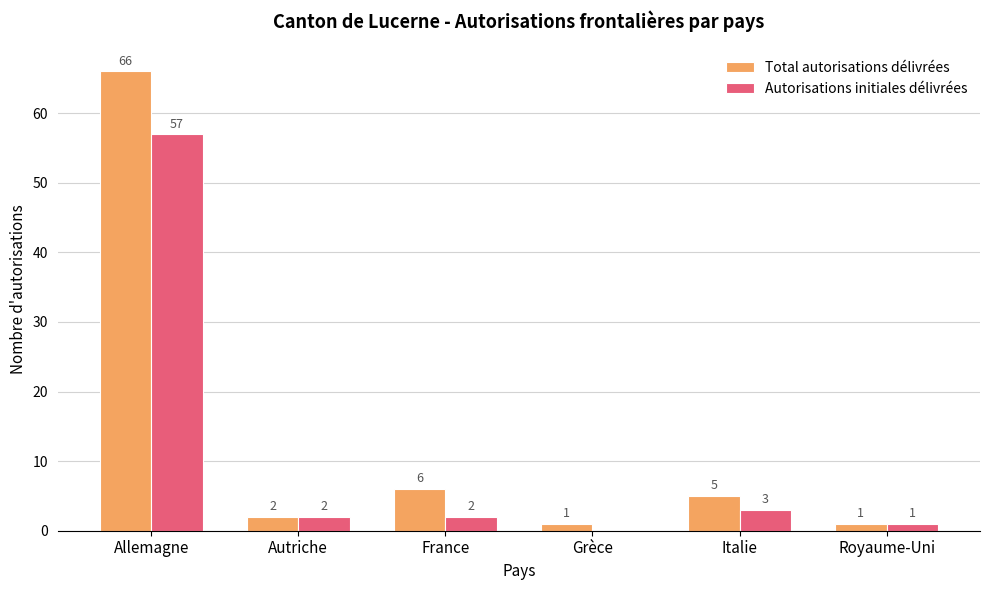

What is the average value of the Total autorisations délivrées series?

14